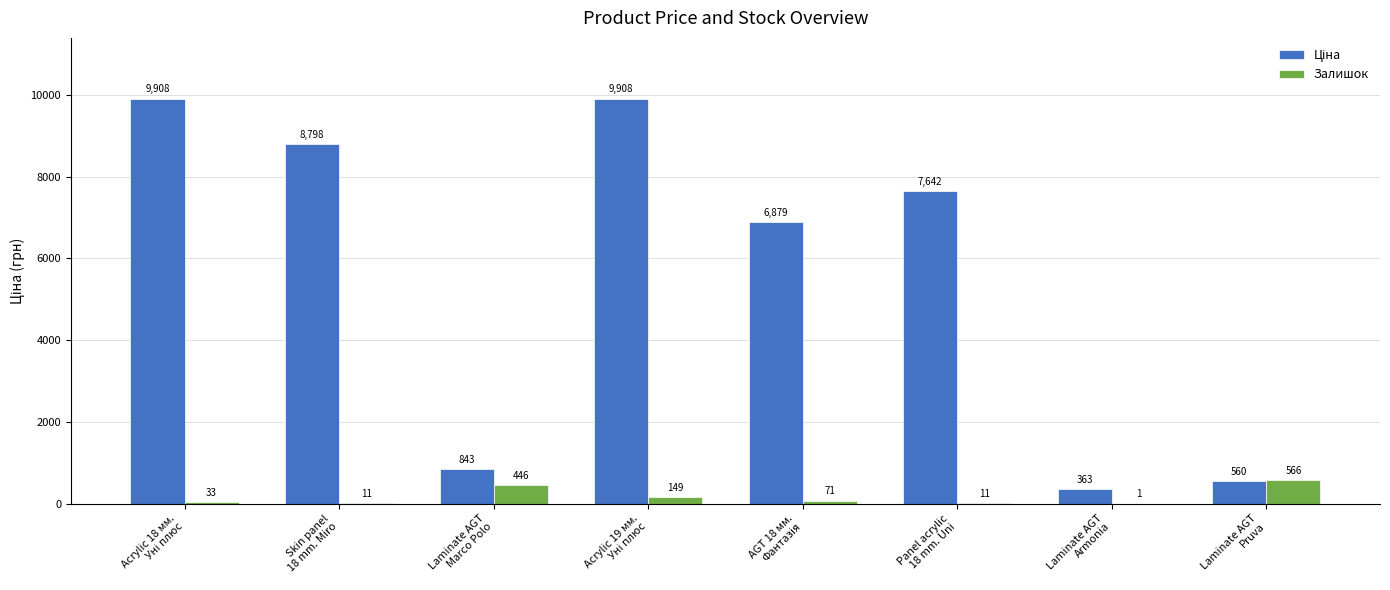

What is the maximum value shown in the chart?

9908.5